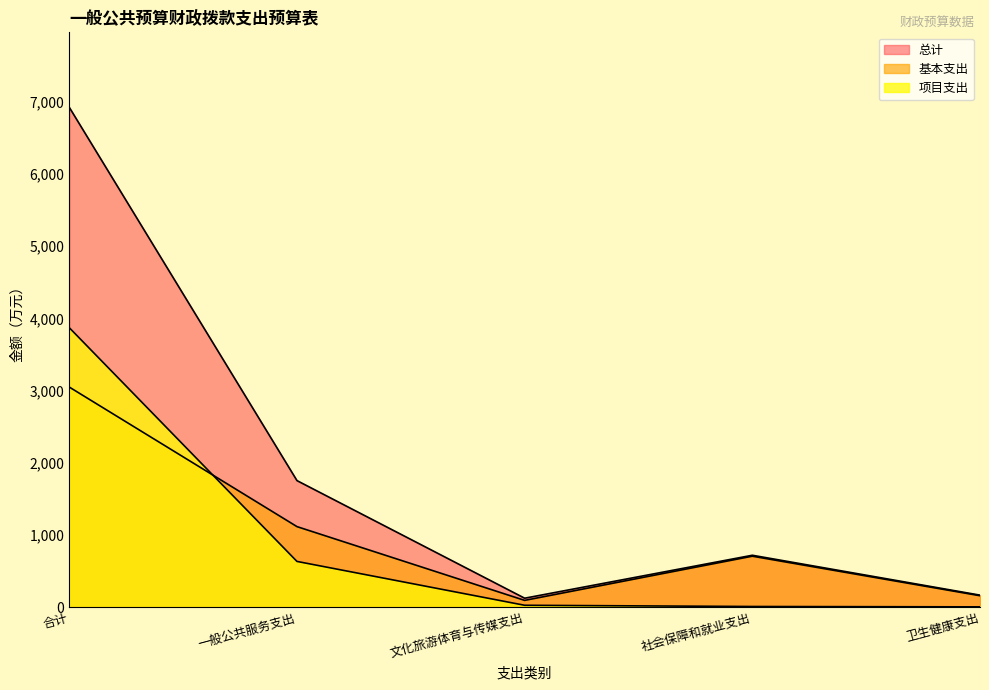

What are all the series names shown in the legend?

总计, 基本支出, 项目支出